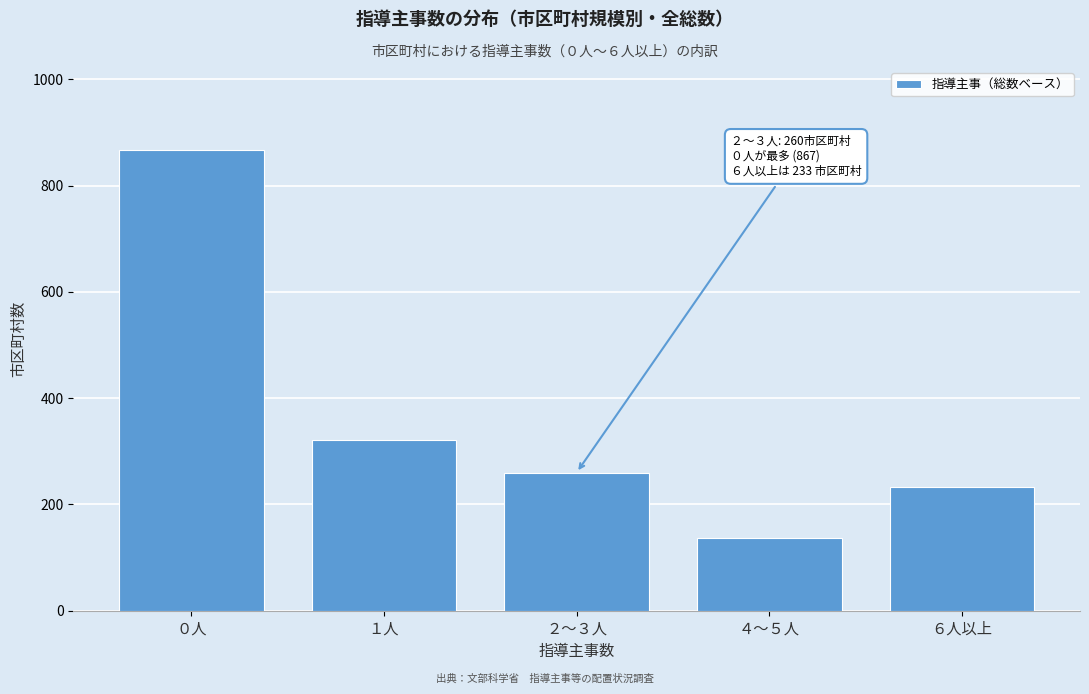

Reading left to right, what are all the values shown in this chart?

867	322	260	137	233